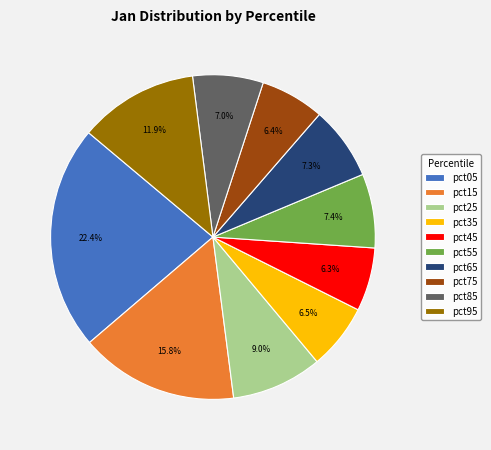

Between pct75 and pct05, which is larger?

pct05